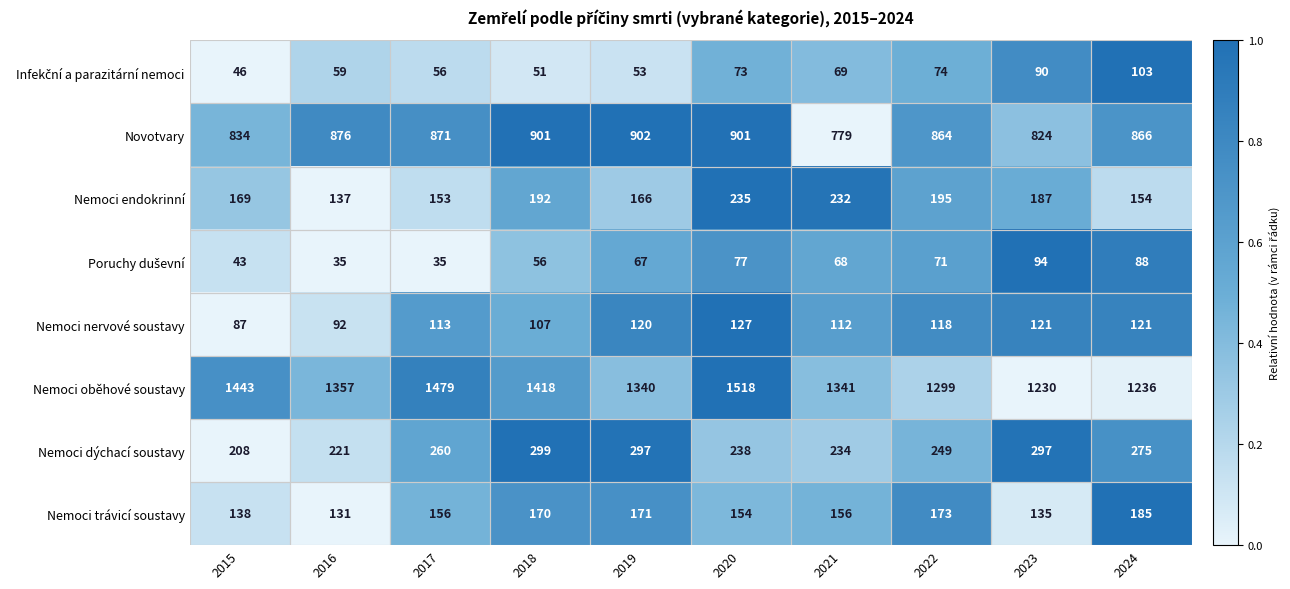

Rank the categories by Nemoci oběhové soustavy value from lowest to highest.

2023, 2024, 2022, 2019, 2021, 2016, 2018, 2015, 2017, 2020